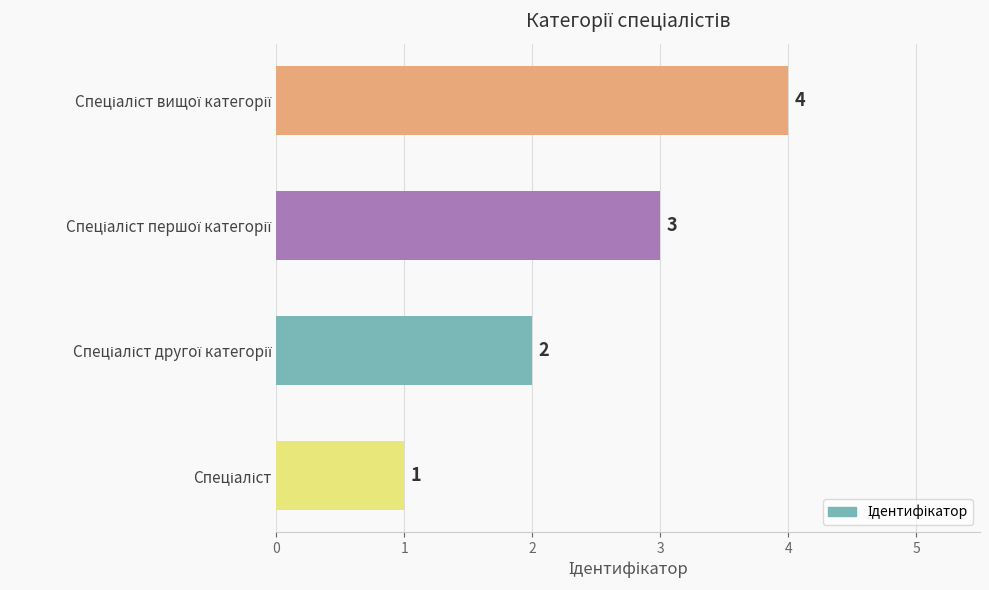

What is the difference between the maximum and minimum values?

3